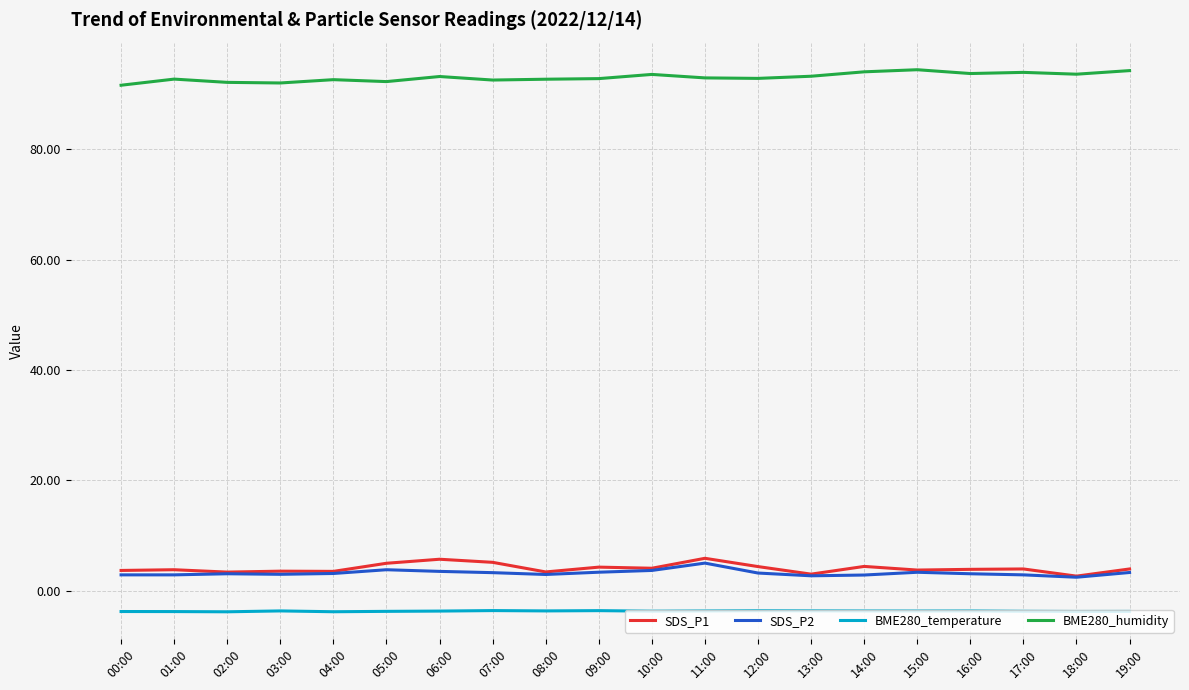

True or false: SDS_P1 has more than 1 points higher than both neighbors.

True